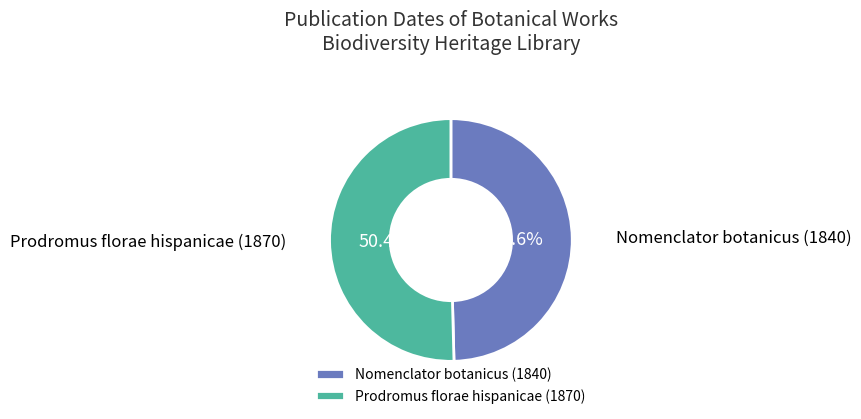

Approximately how many times larger is the value at Prodromus florae hispanicae (1870) compared to Nomenclator botanicus (1840)?

1.0